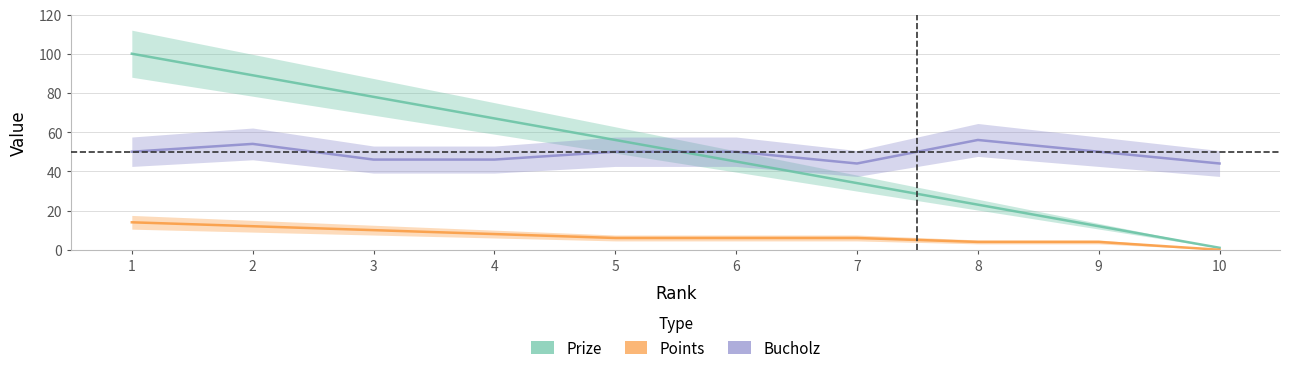

Reading left to right, list all the values displayed in this chart.

Prize: 1=100	2=89	3=78	4=67	5=56	6=45	7=34	8=23	9=12	10=1
Points: 1=14	2=12	3=10	4=8	5=6	6=6	7=6	8=4	9=4	10=0
Bucholz: 1=50	2=54	3=46	4=46	5=50	6=50	7=44	8=56	9=50	10=44